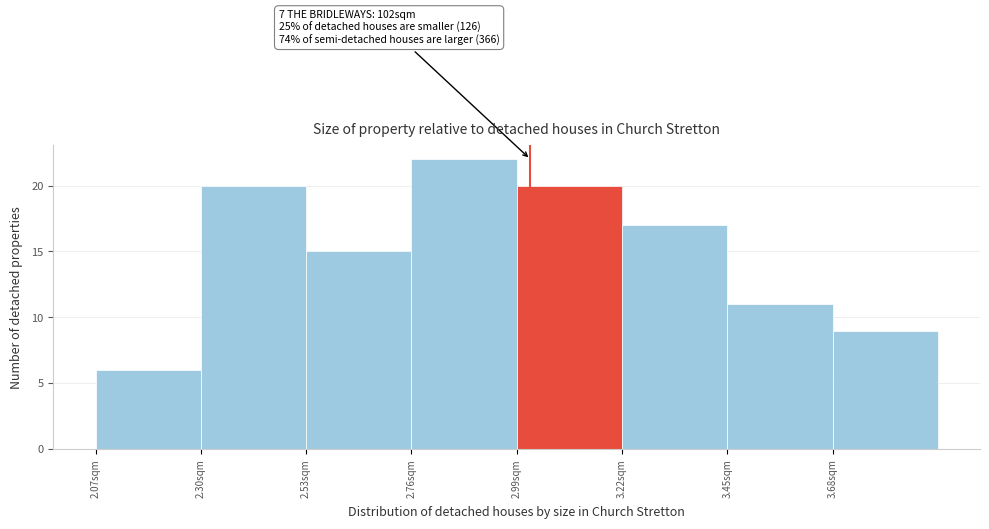

Which range on the x-axis has the tallest bar?

2.76 to 2.99